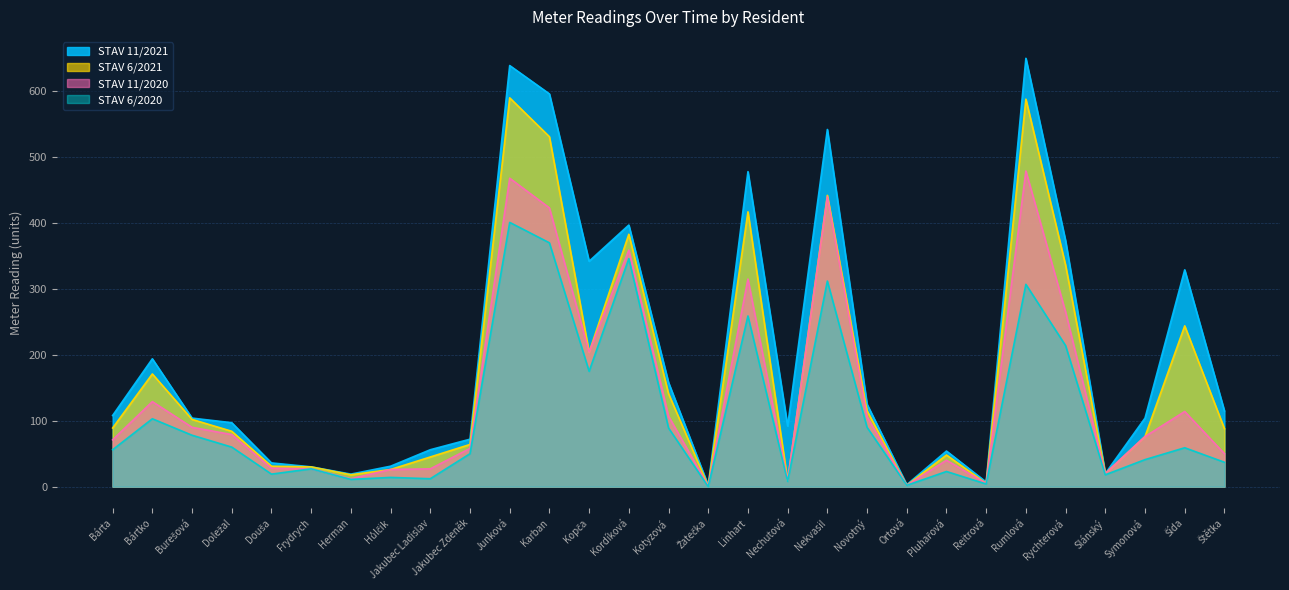

What is the value of the STAV 11/2021 point at the 28th from the left?

329